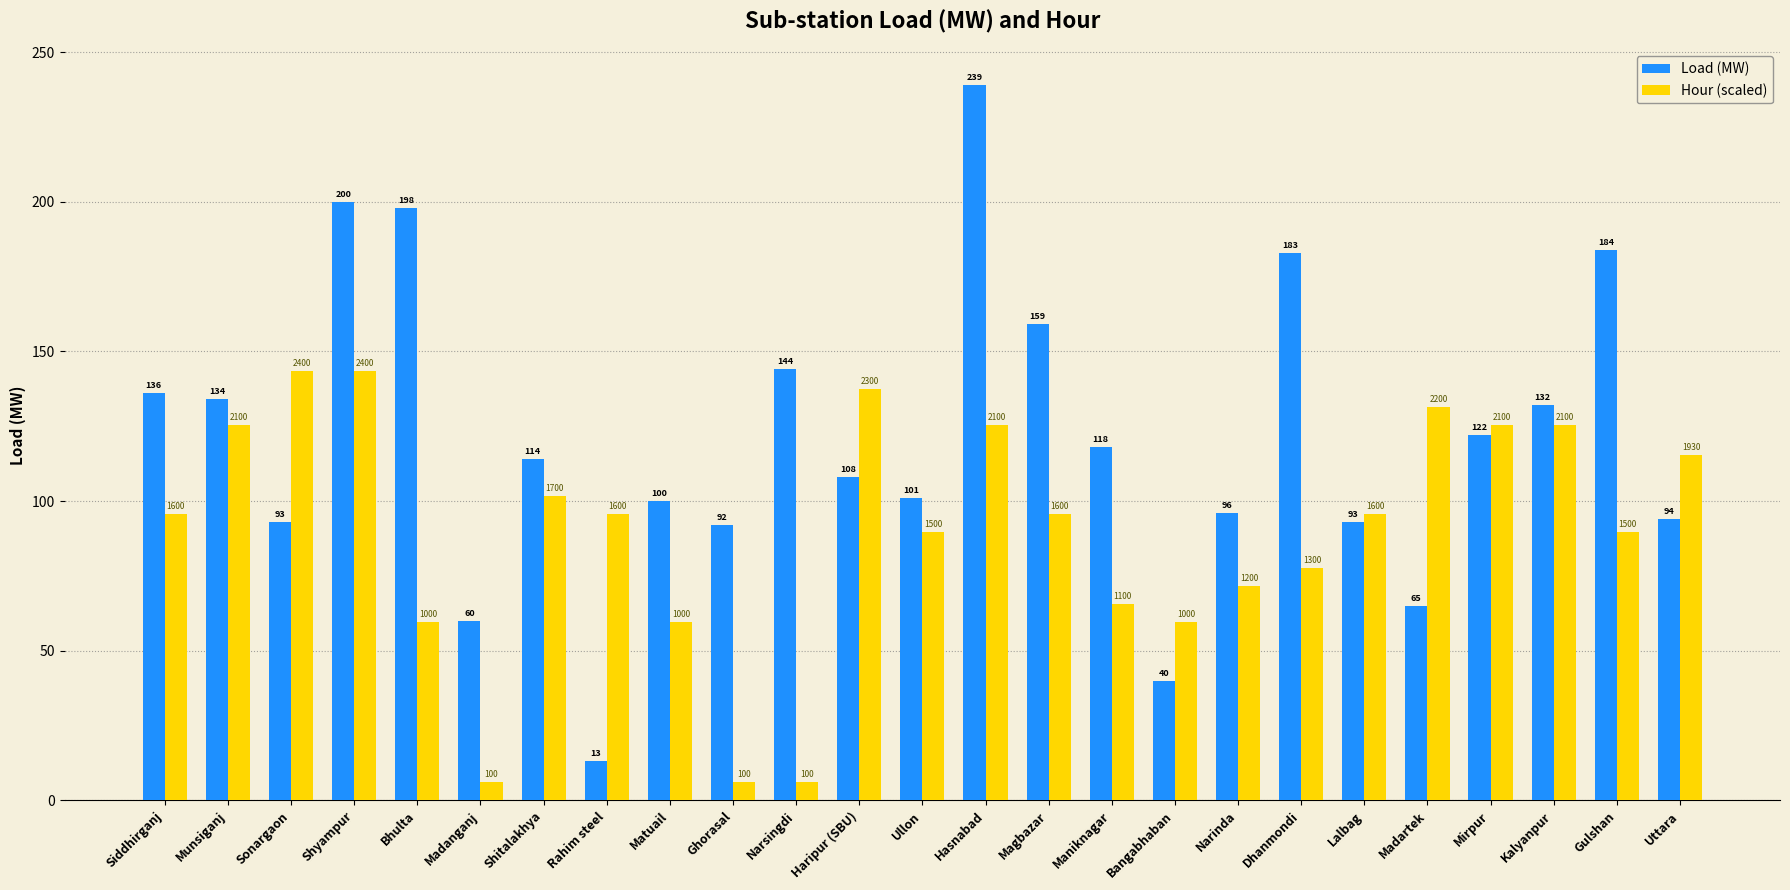

At how many categories does at least one series exceed 106?

17